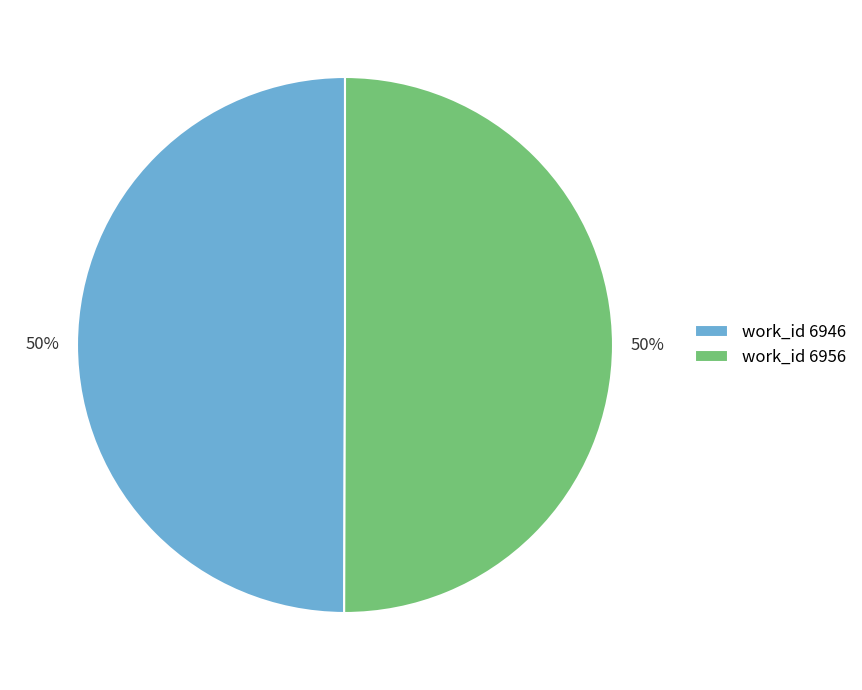

Approximately how many times larger is the value at work_id 6956 compared to work_id 6946?

1.0